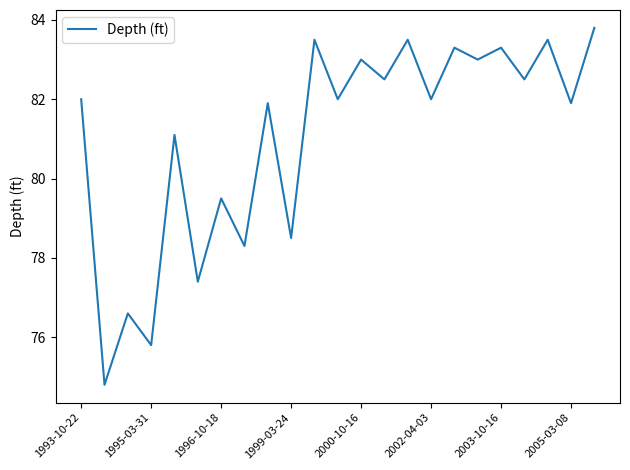

What is the sum of all values?

1863.7